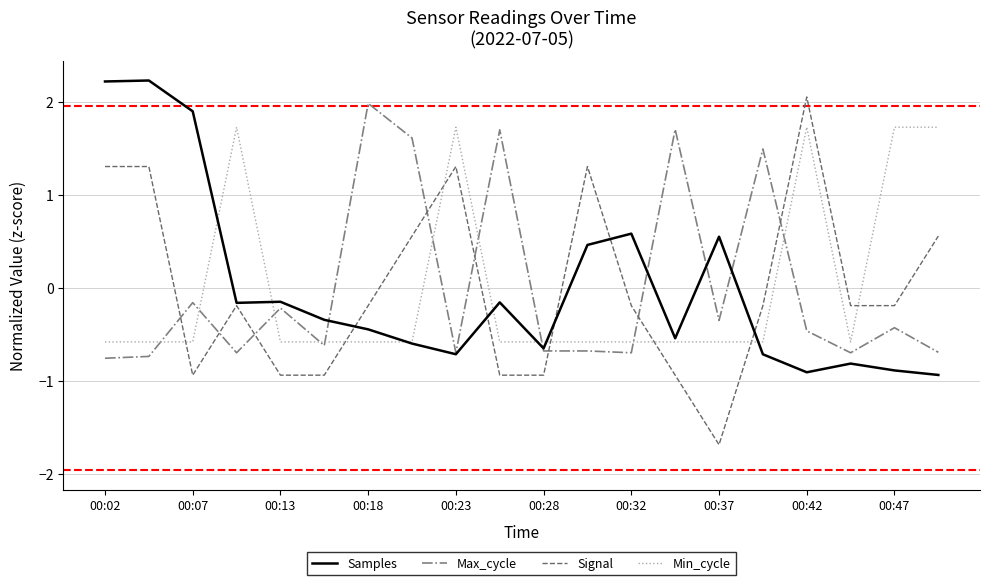

What is the lowest value of the Signal series?

-1.7